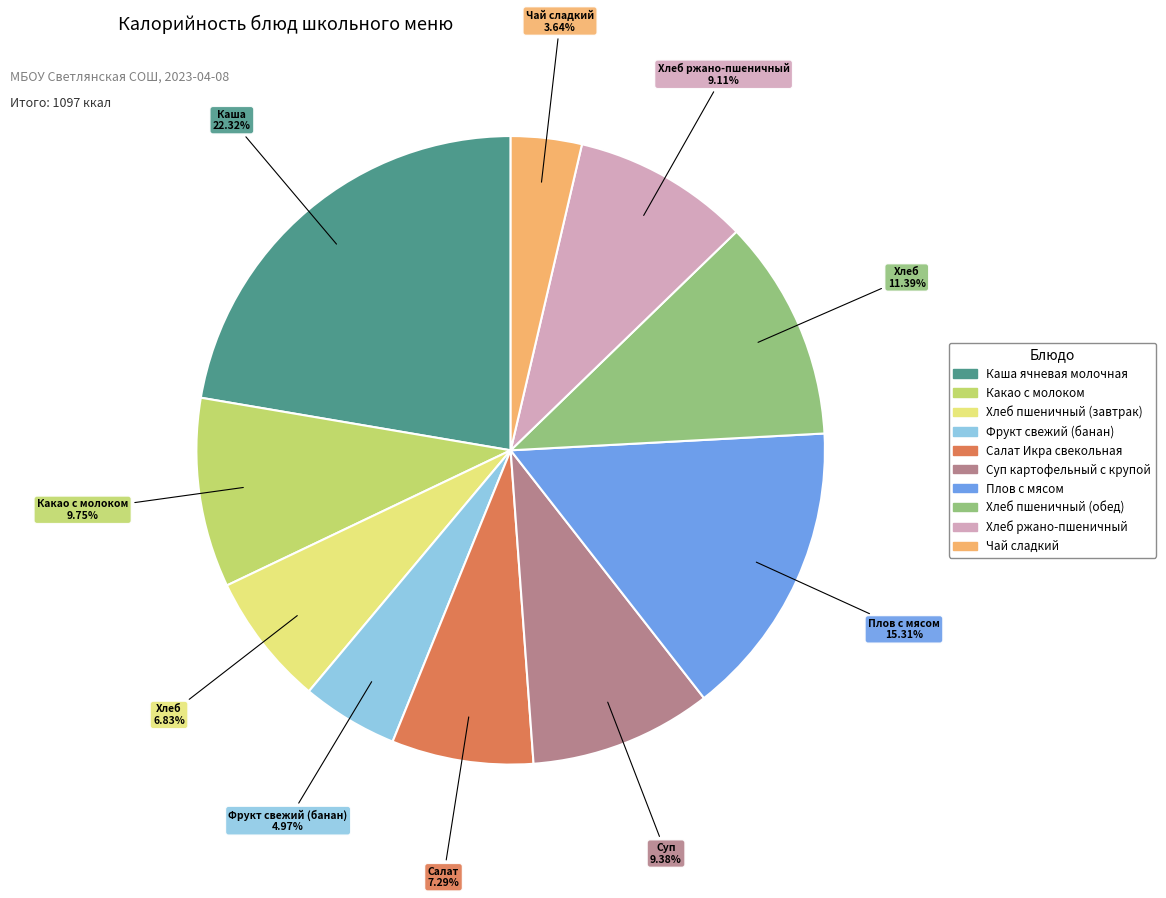

What is the ratio of the value at Плов с мясом to the value at Хлеб пшеничный (обед)?

1.3